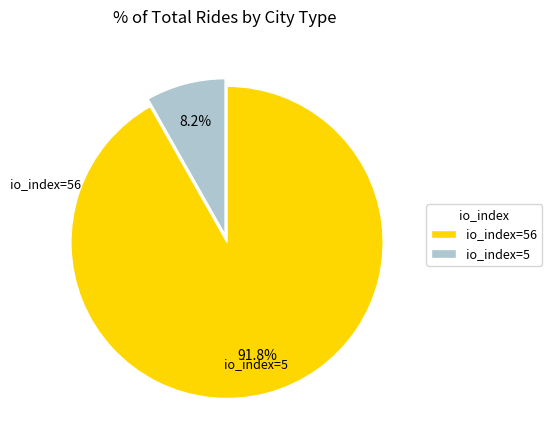

Is there any slice that represents more than half of the pie?

Yes